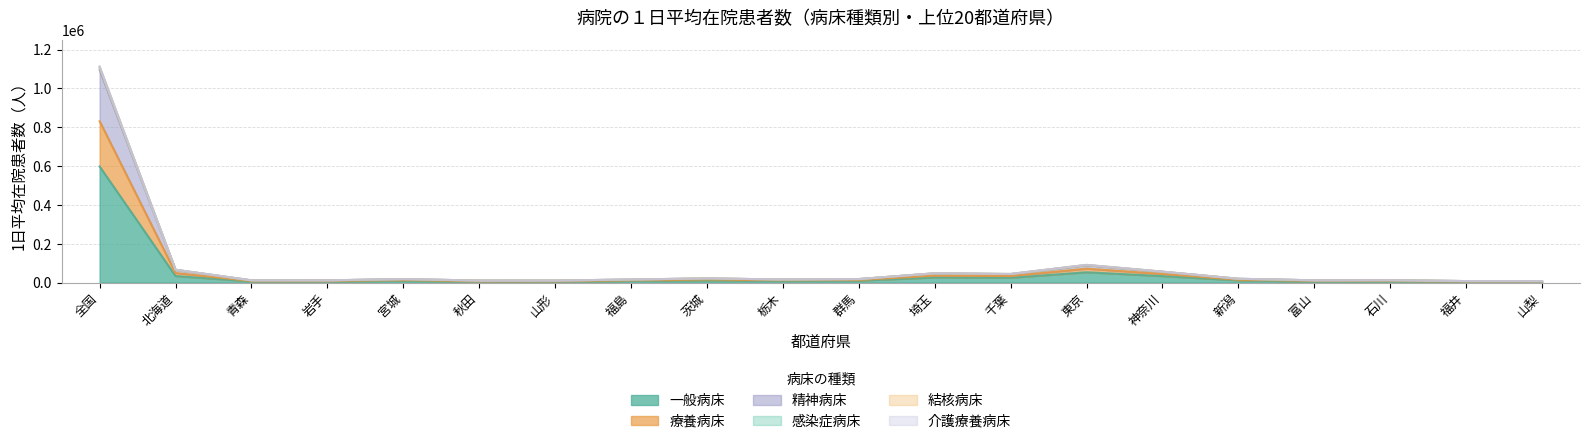

What is the difference between the second highest and minimum values in the 一般病床 series?

49135